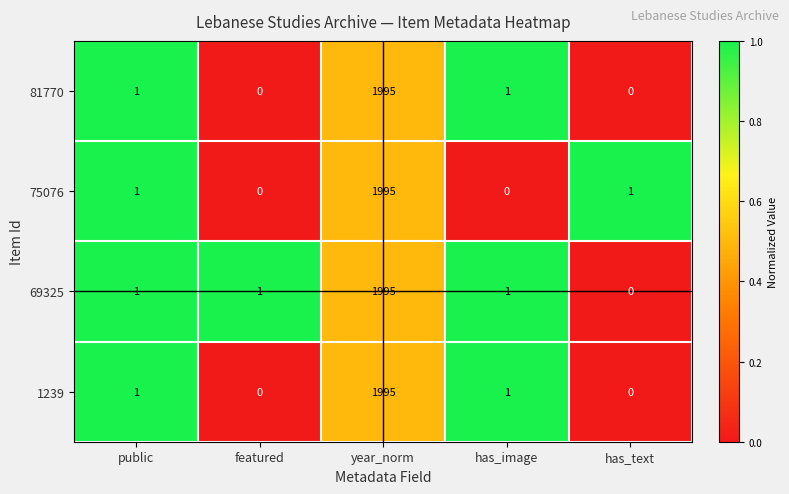

What is the sum of all 75076 values?

1997